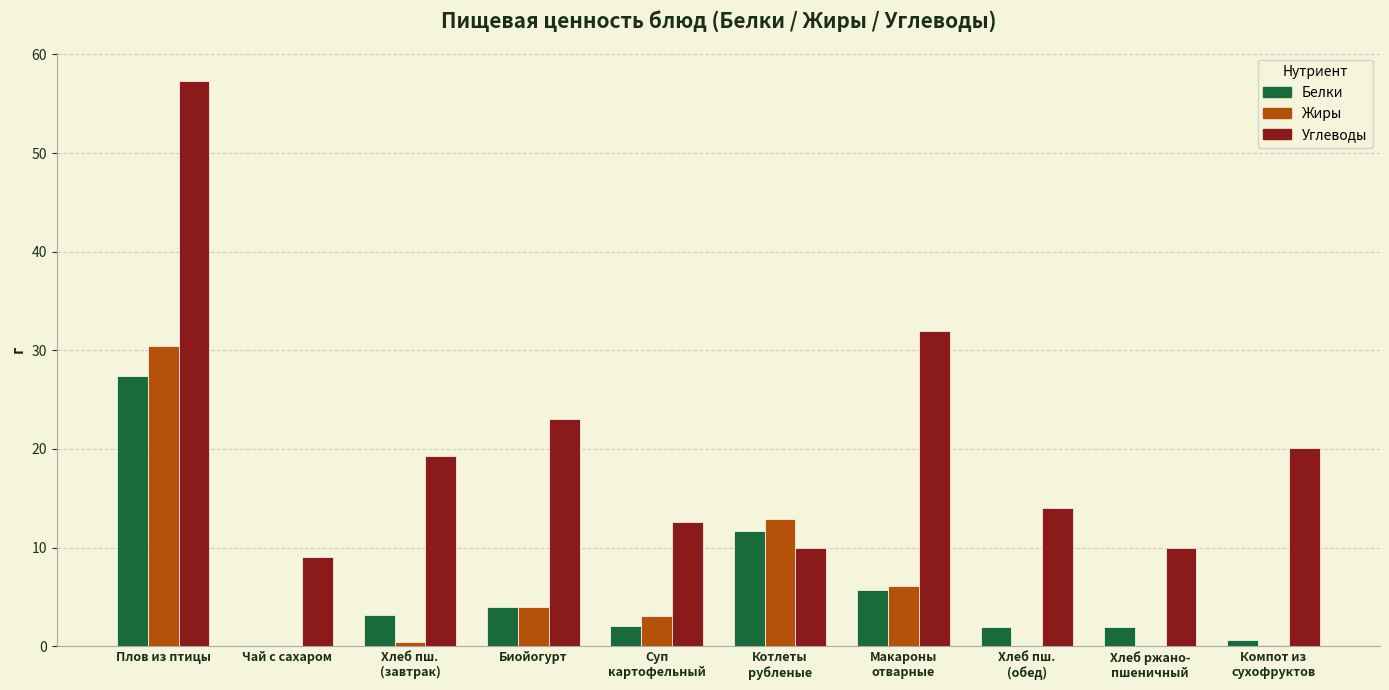

What is the maximum value shown in the chart?

57.3